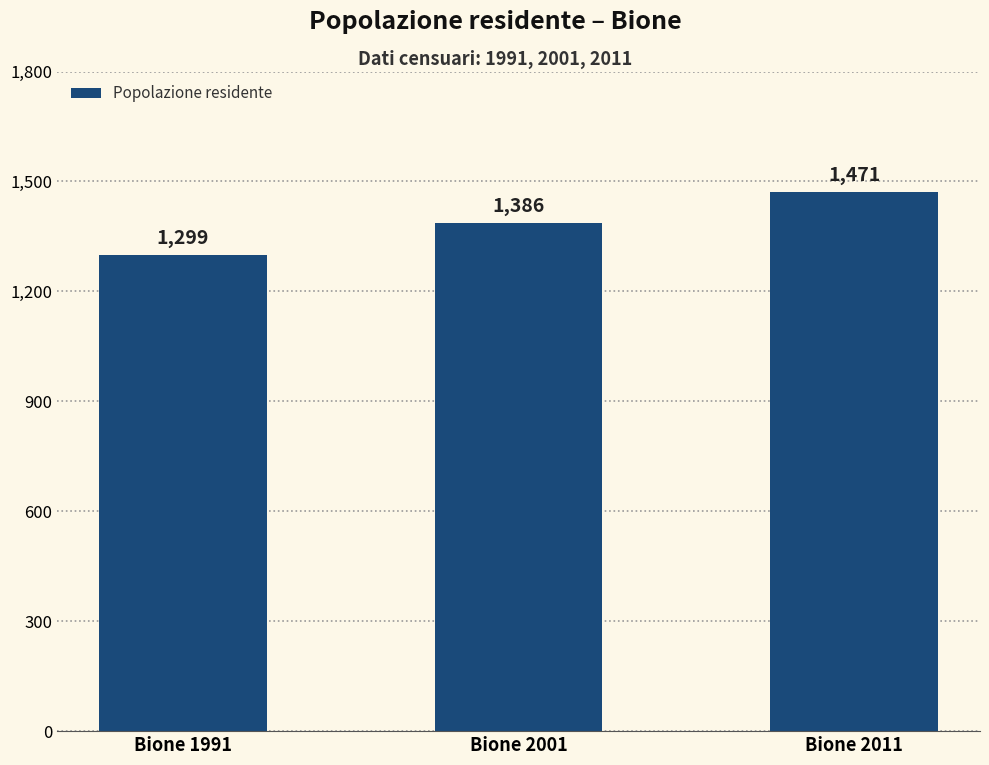

What is the approximate value at Bione 1991, to the nearest 5?

1300